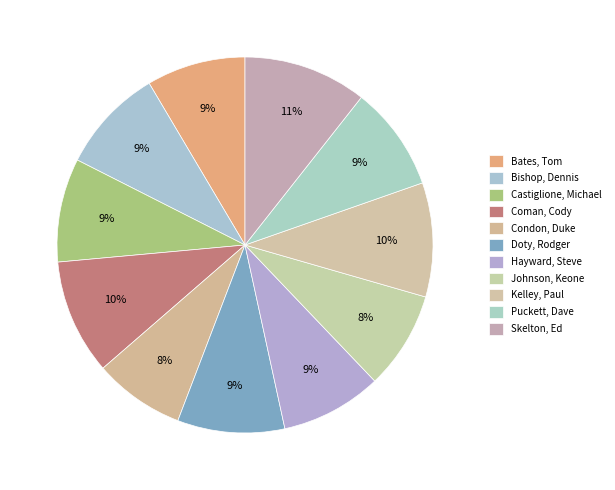

Which category has the smallest portion of the pie?

Condon, Duke